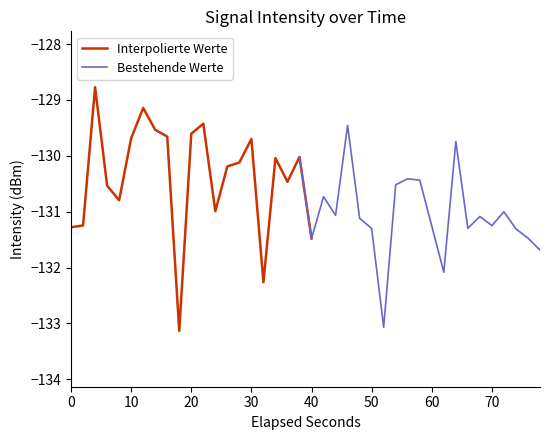

Does the chart display data point markers on the line(s)?

No